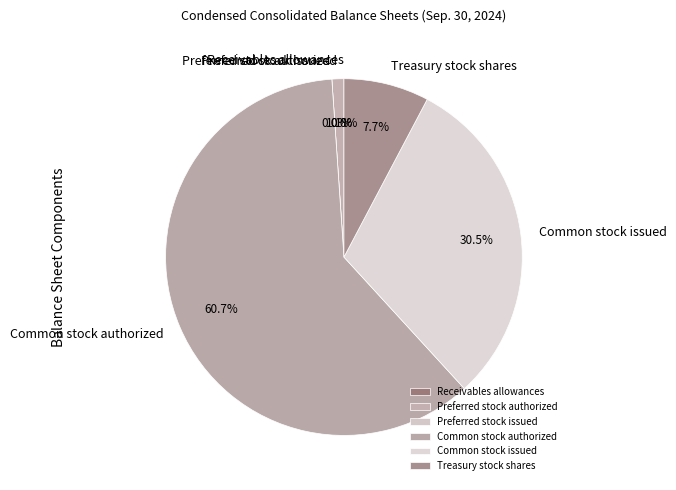

Is it true that Receivables allowances is 0% of the pie?

True